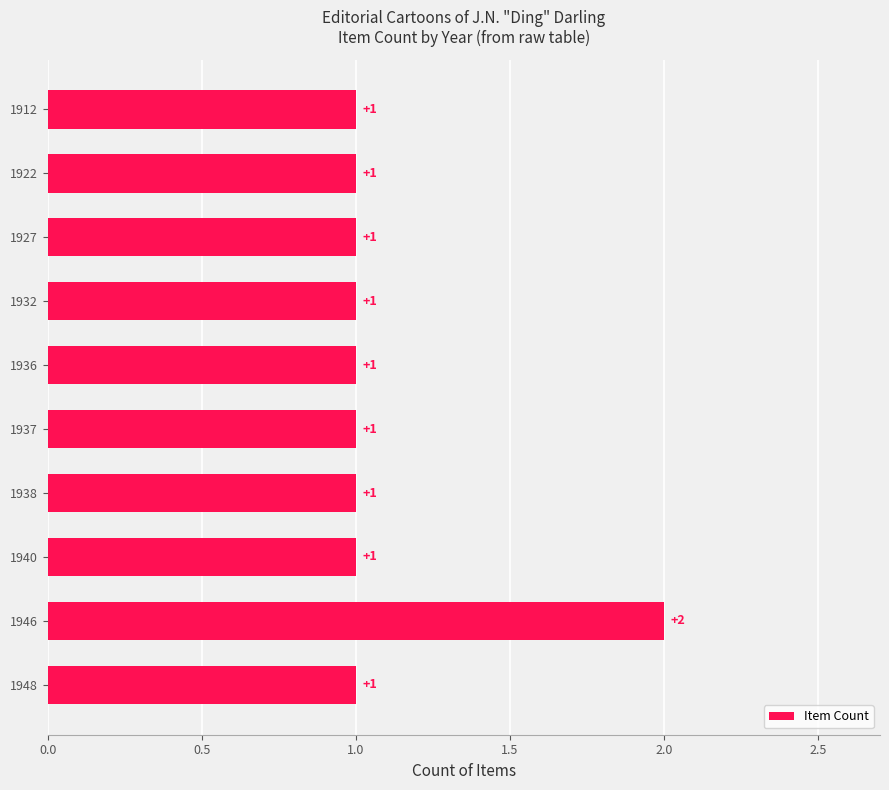

What is the minimum value shown in the chart?

1